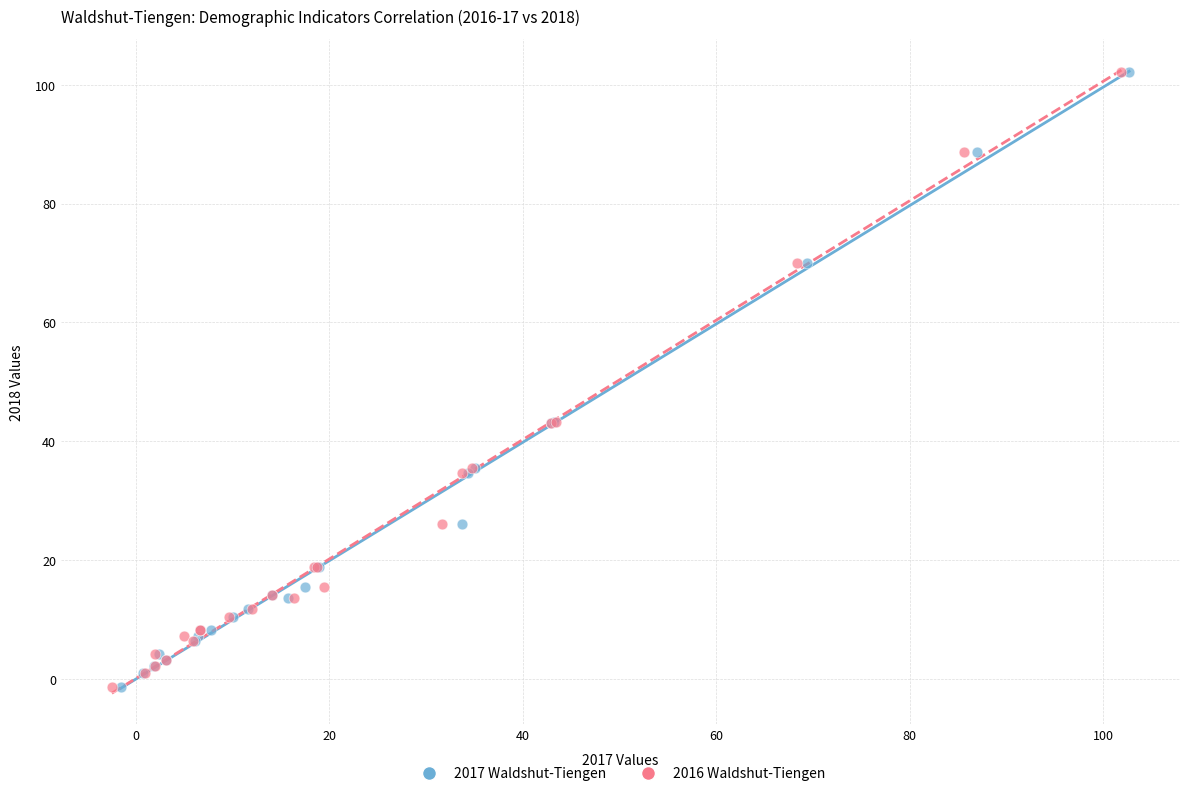

What are all the series names shown in the legend?

2017 Waldshut-Tiengen, 2016 Waldshut-Tiengen